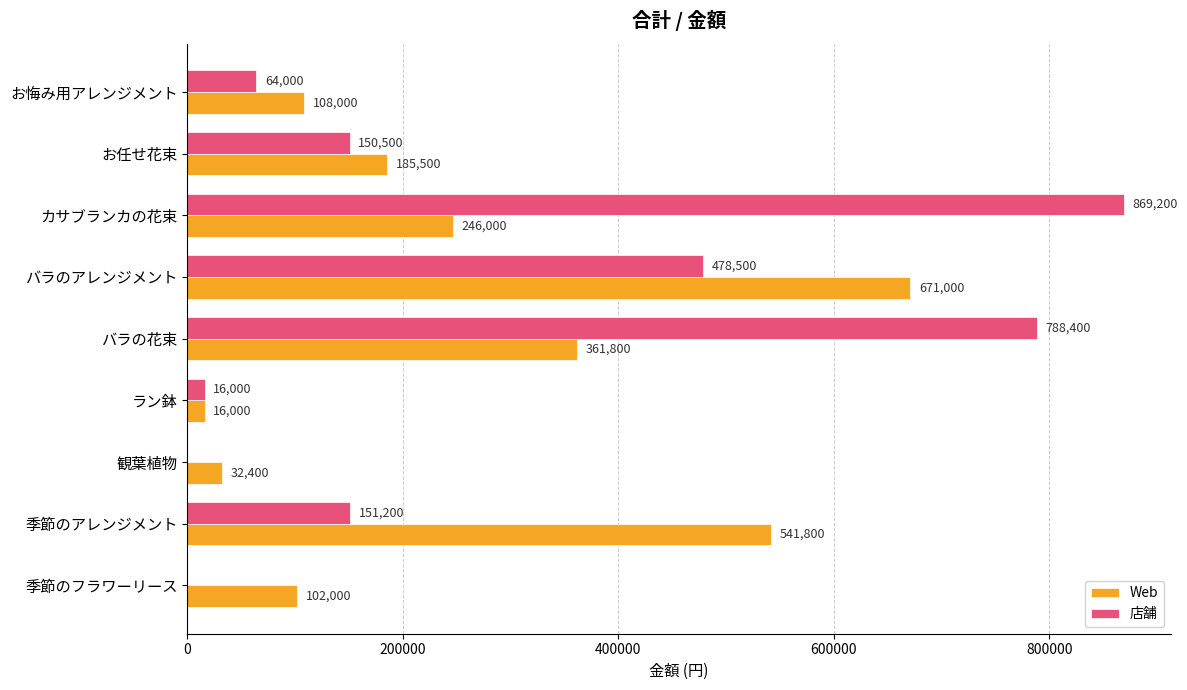

What is the greatest value displayed?

869200